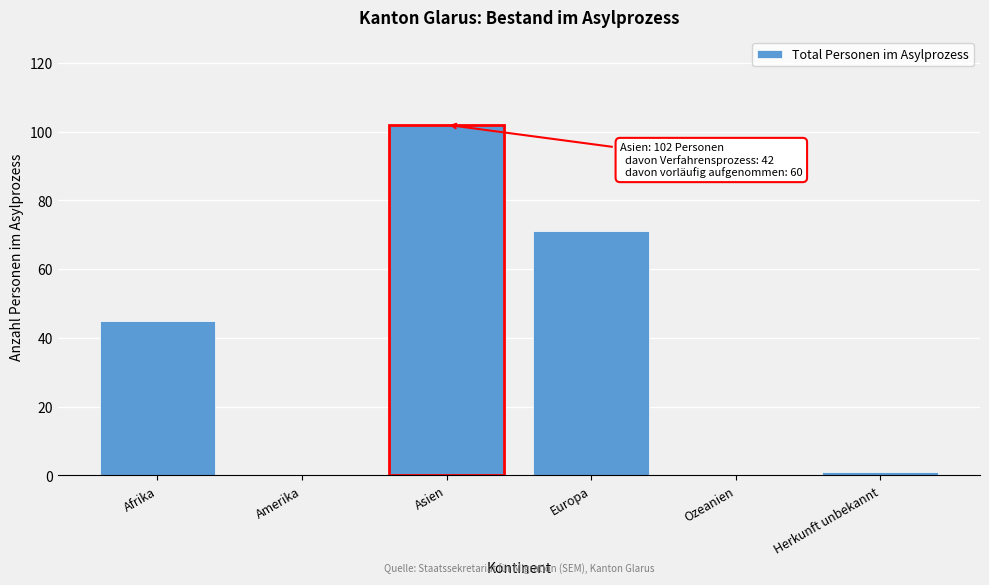

Reading left to right, what are all the values shown in this chart?

Afrika=45	Amerika=0	Asien=102	Europa=71	Ozeanien=0	Herkunft unbekannt=1